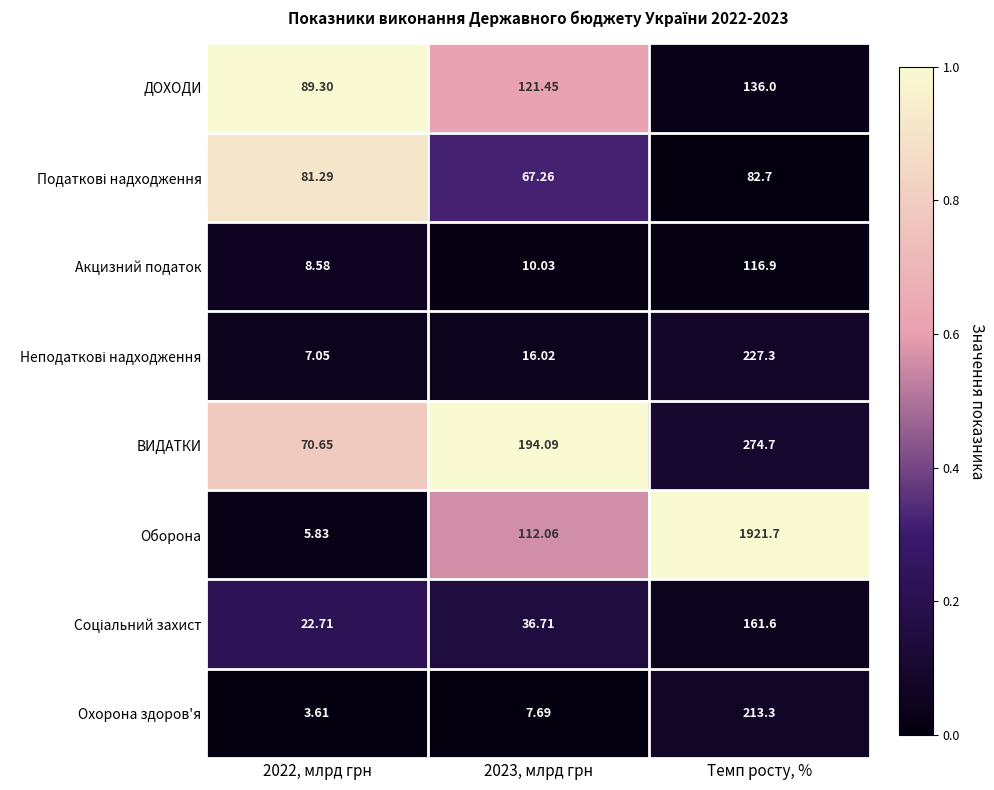

Which label corresponds to the smallest value in the chart?

2022, млрд грн